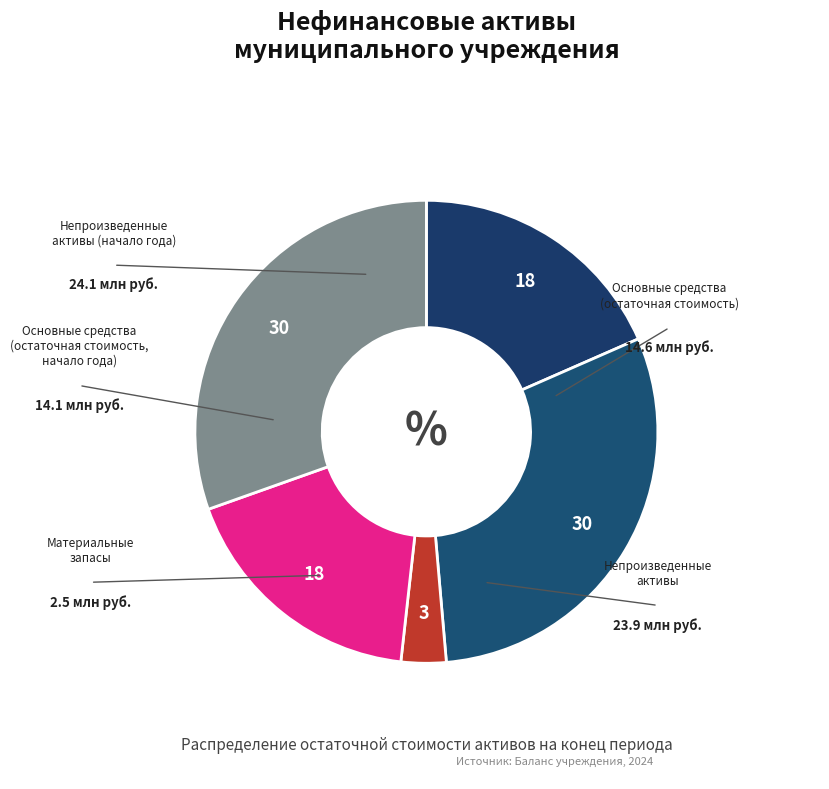

What is the largest slice in the pie chart?

Непроизведенные
активы (начало года)